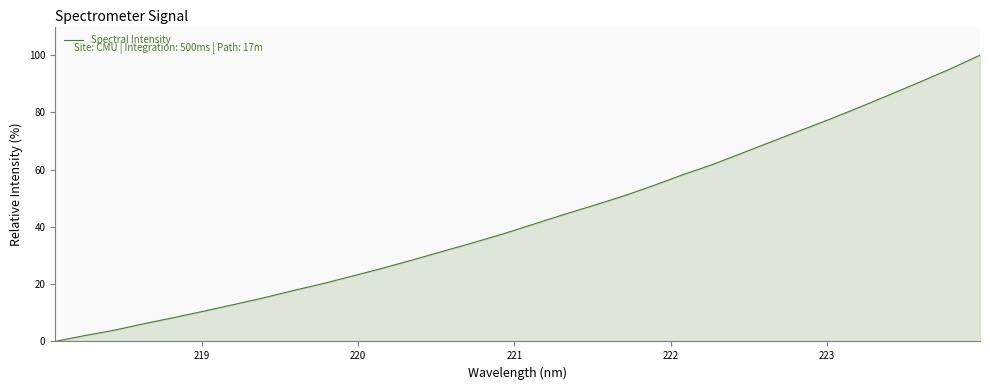

What is the greatest value displayed?

100.0